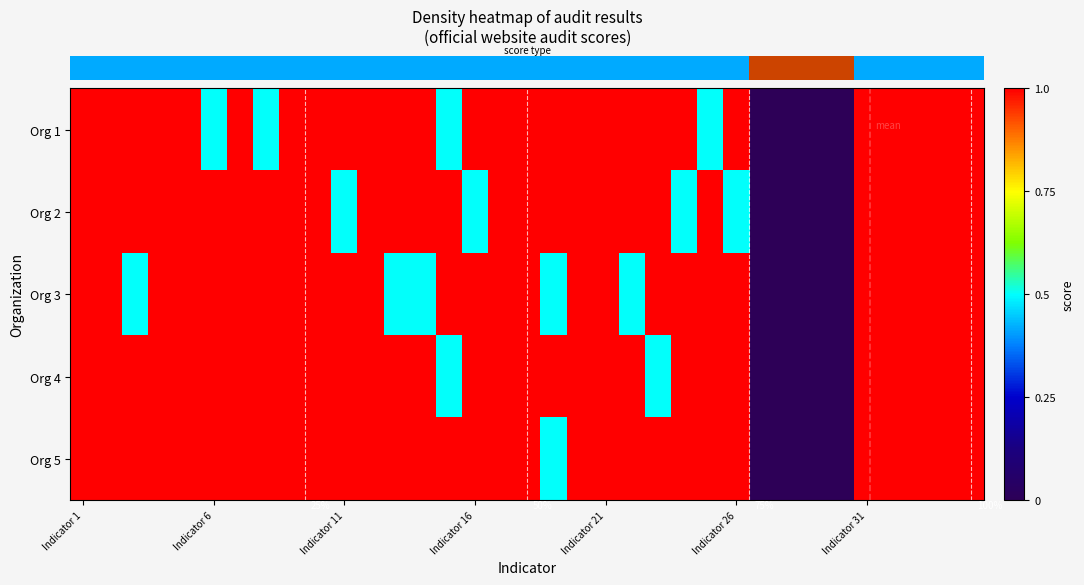

Is it true that row_0 equals 0.6 at 11?

False